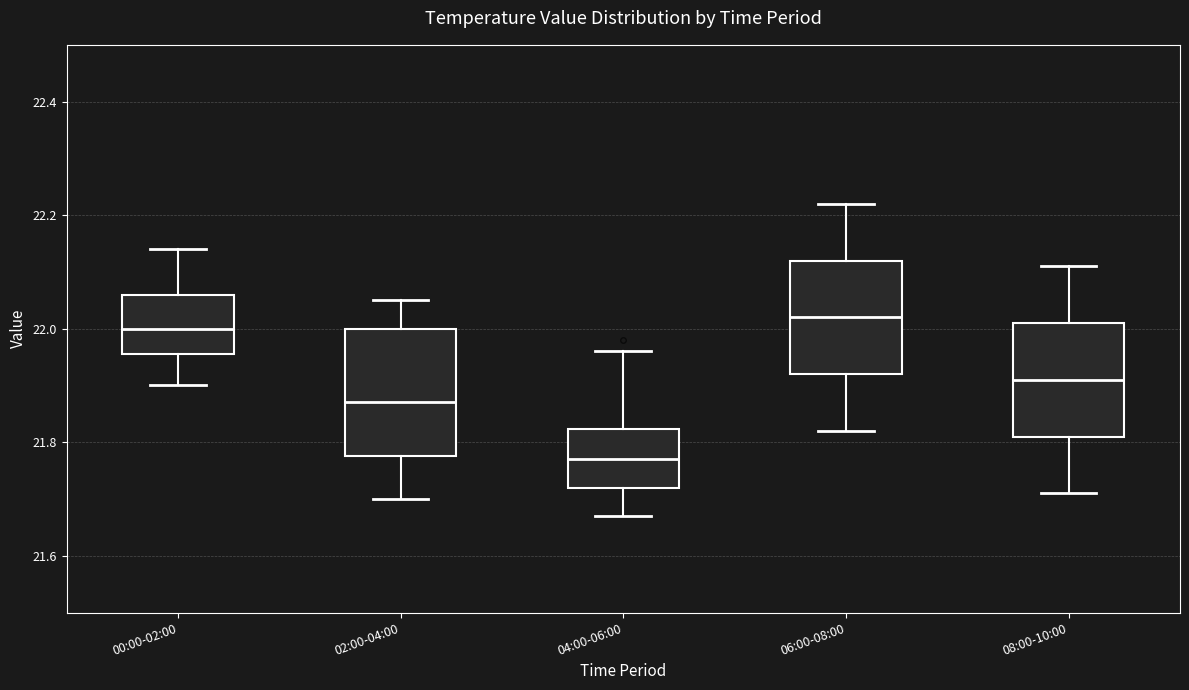

Which box's median line is the lowest?

04:00-06:00